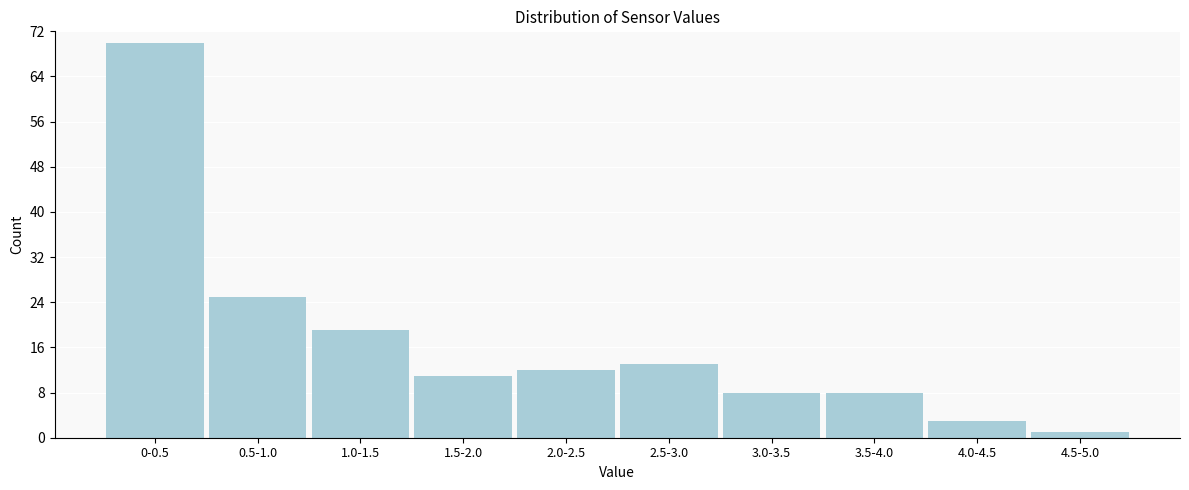

Reading right to left, what are all the values shown in this chart?

1	3	8	8	13	12	11	19	25	70